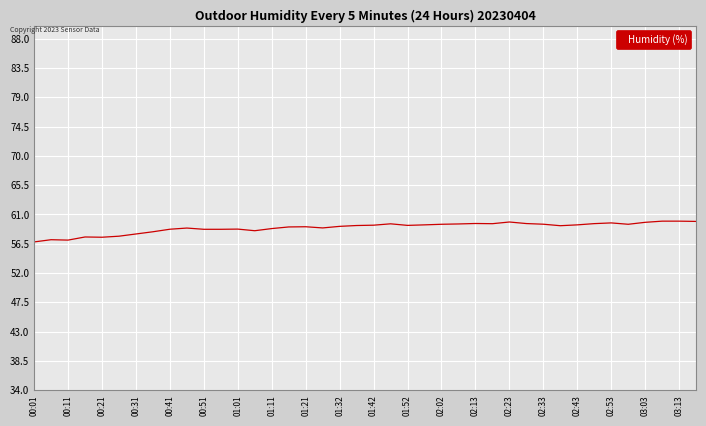

What is the minimum value shown in the chart?

56.8